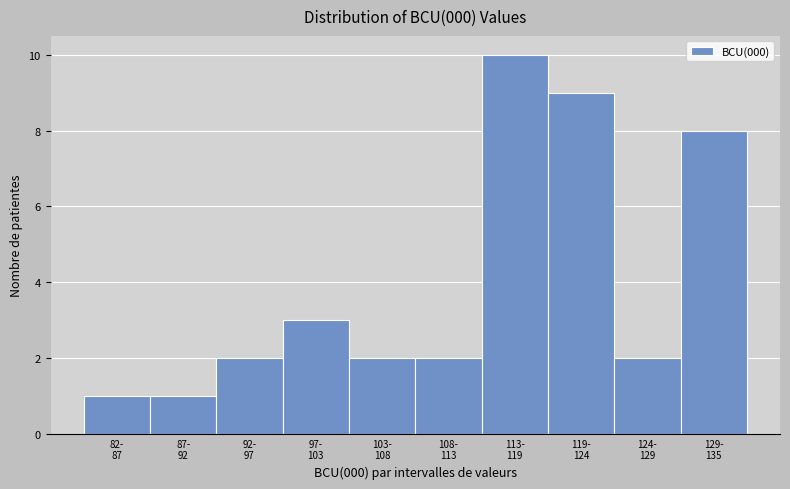

Reading right to left, what are all the values shown in this chart?

8	2	9	10	2	2	3	2	1	1